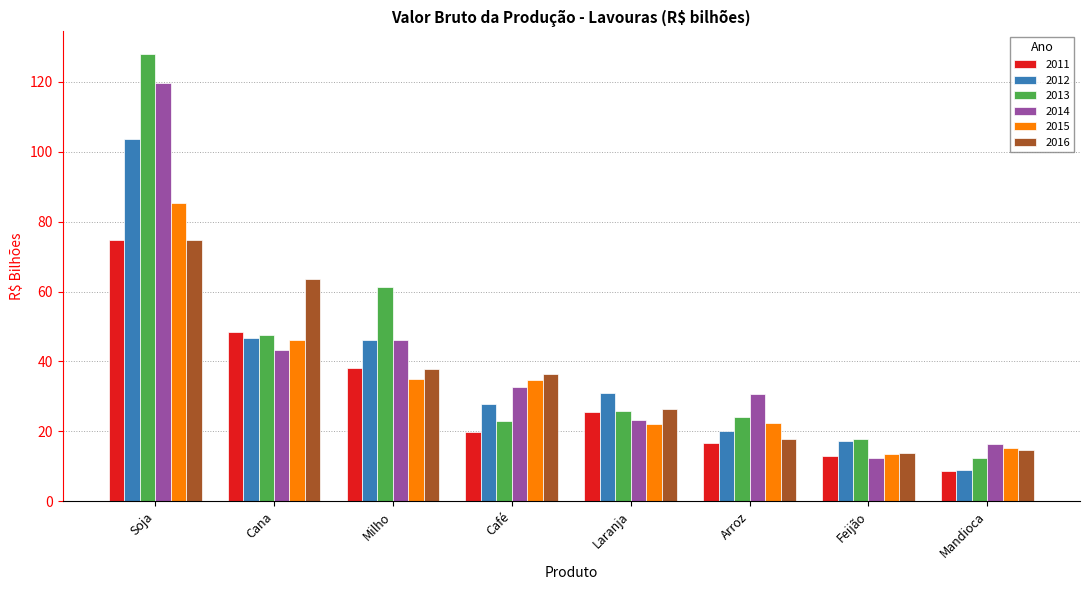

What is the maximum value for 2014?

119.7